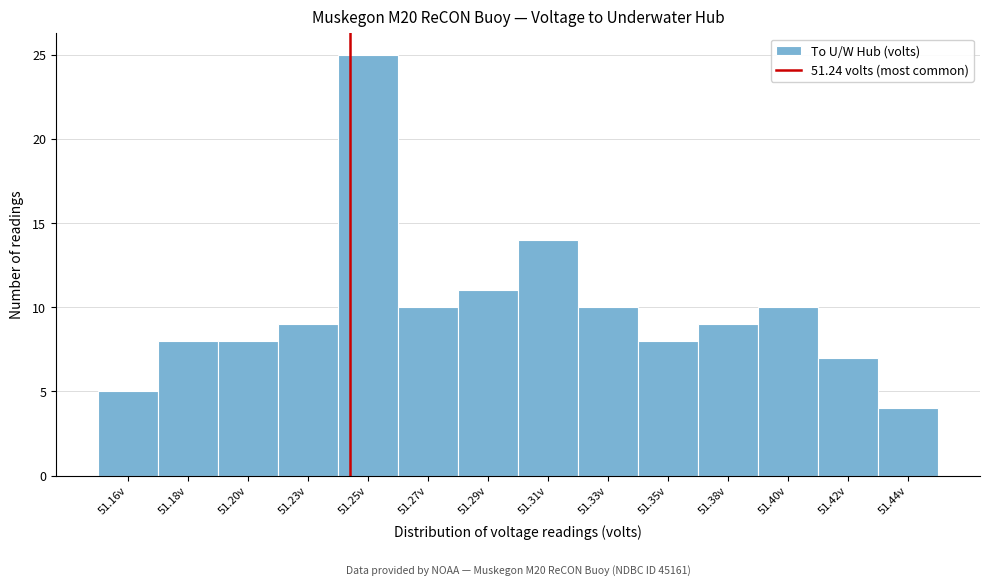

Reading left to right, extract all data points from this chart.

51.16v=5	51.18v=8	51.20v=8	51.23v=9	51.25v=25	51.27v=10	51.29v=11	51.31v=14	51.33v=10	51.35v=8	51.38v=9	51.40v=10	51.42v=7	51.44v=4